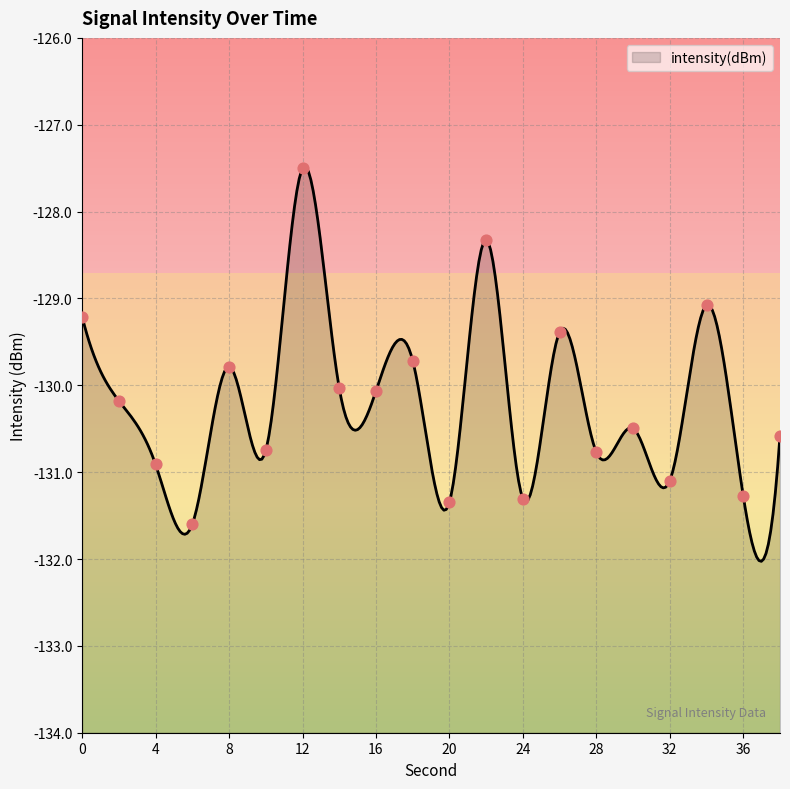

What is the change in value from 0 to 36?

-2.1